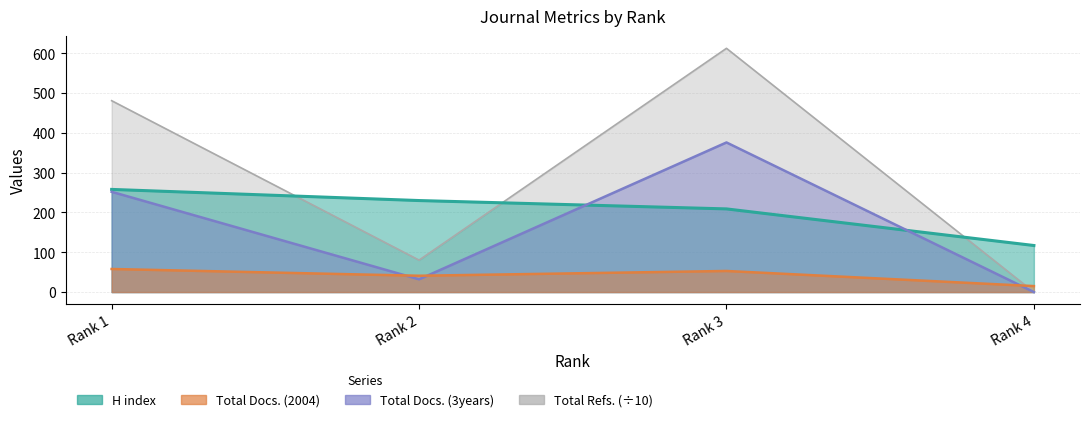

How many categories are shown in the chart?

4